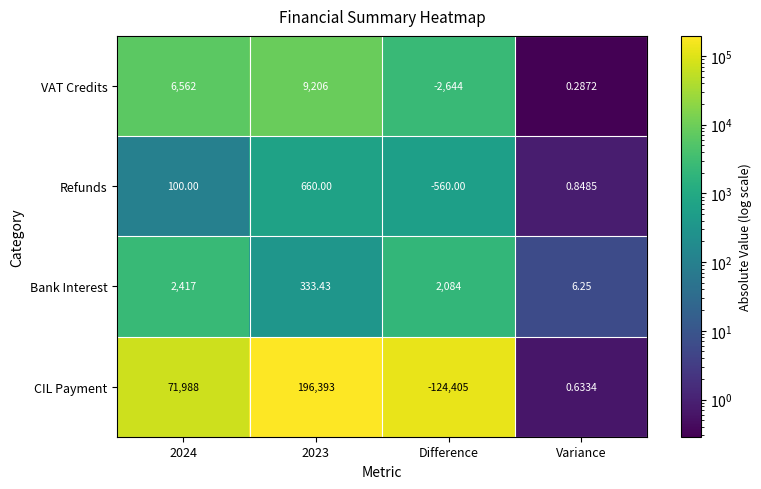

What is the difference between the highest and lowest values at Variance?

6.0